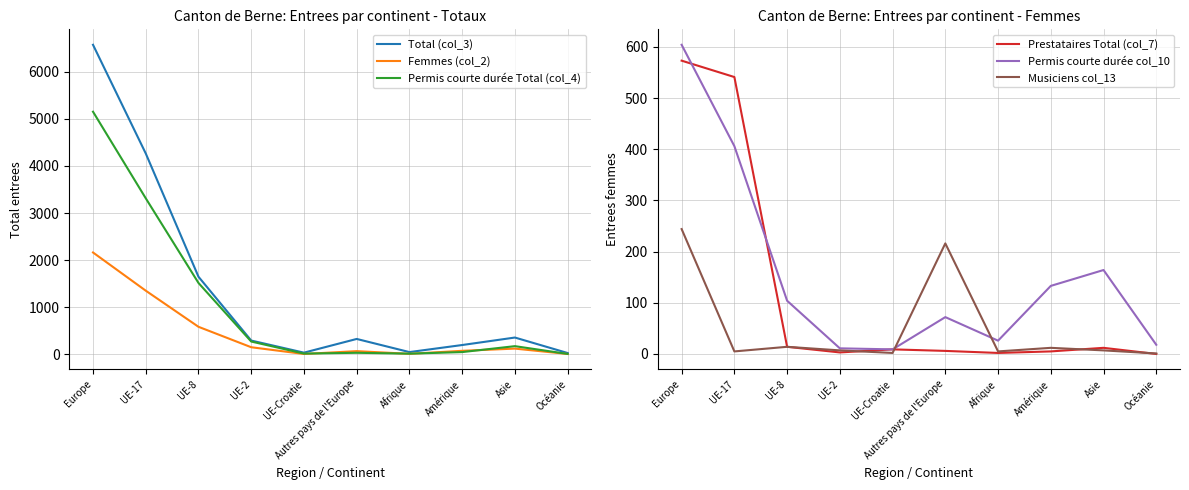

What are all the series names shown in the legend?

Total (col_3), Femmes (col_2), Permis courte durée Total (col_4), Prestataires Total (col_7), Permis courte durée col_10, Musiciens col_13